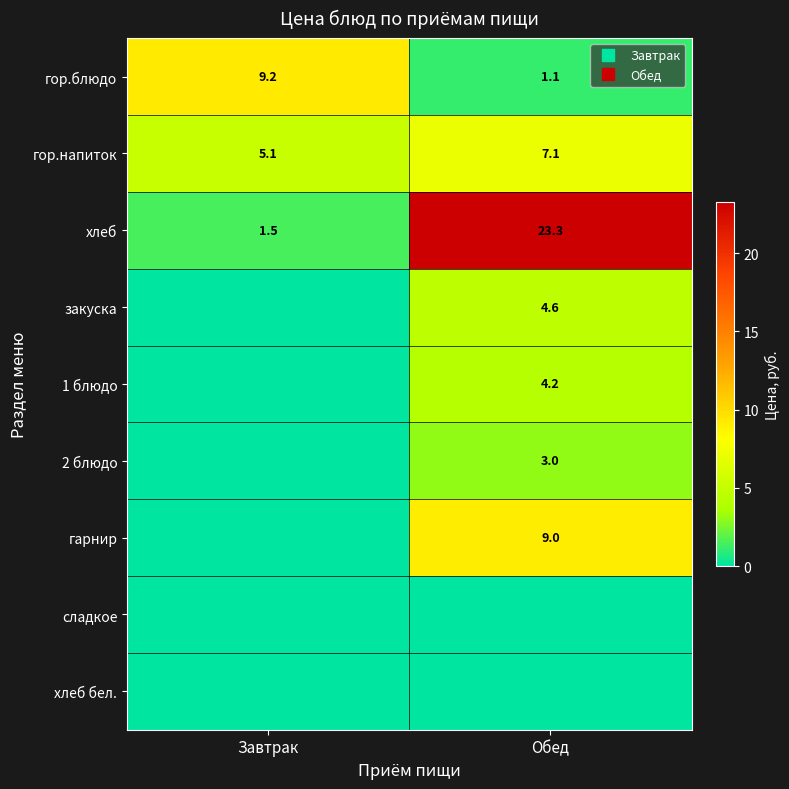

What is the minimum value for гор.блюдо?

1.1